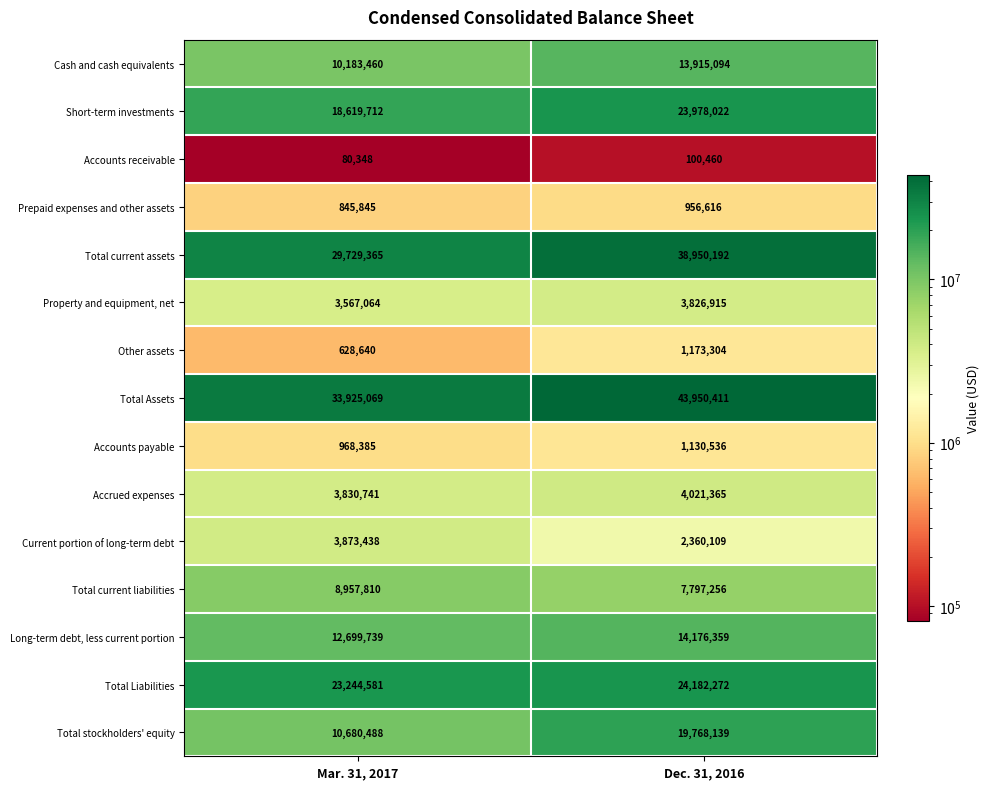

The Total Liabilities series shows 6474366 at Mar. 31, 2017. True or false?

False